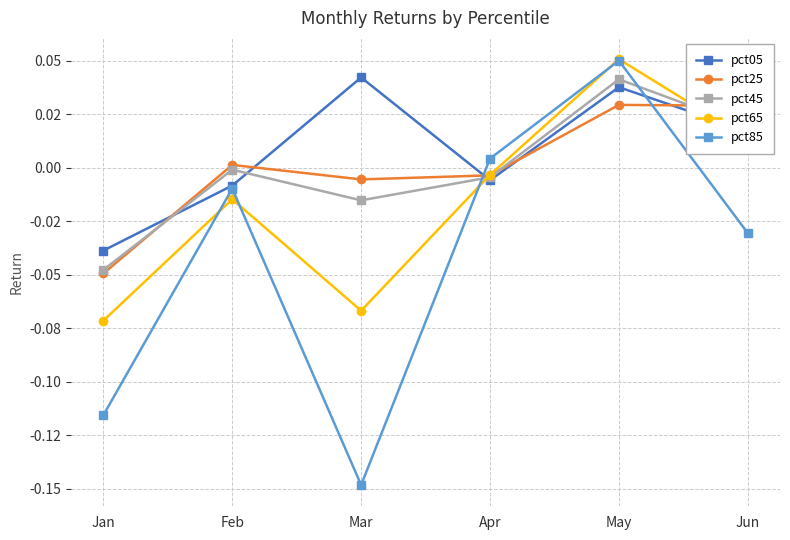

What is the value of the pct85 point at the 1st from the left?

-0.1